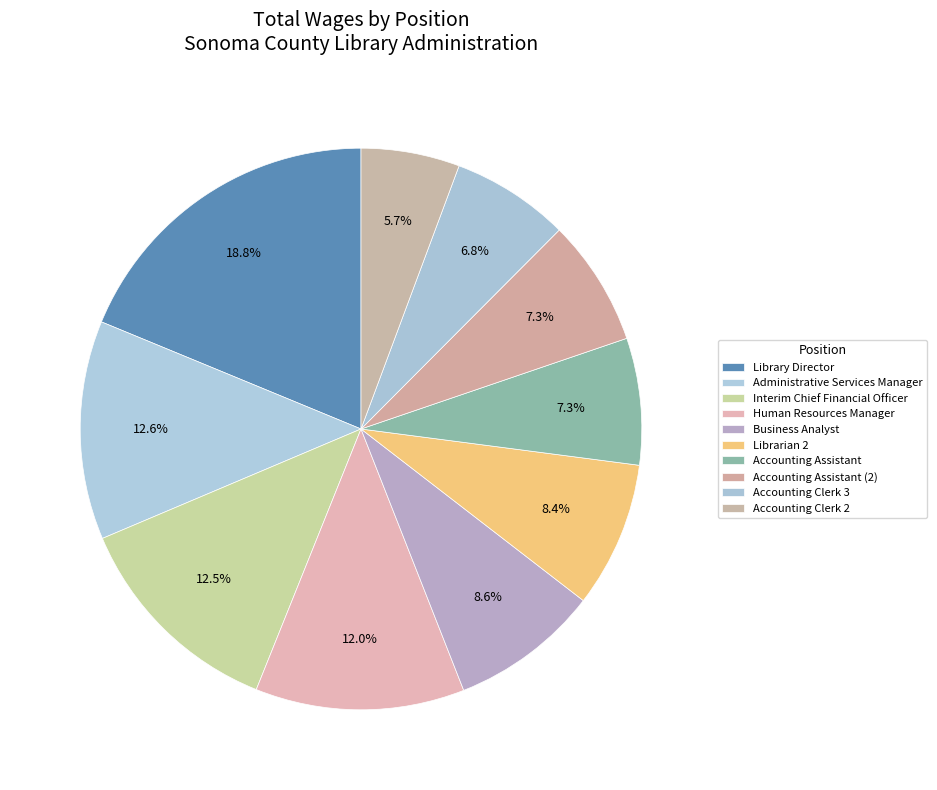

Approximately how many times larger is the value at Administrative Services Manager compared to Accounting Assistant (2)?

1.7